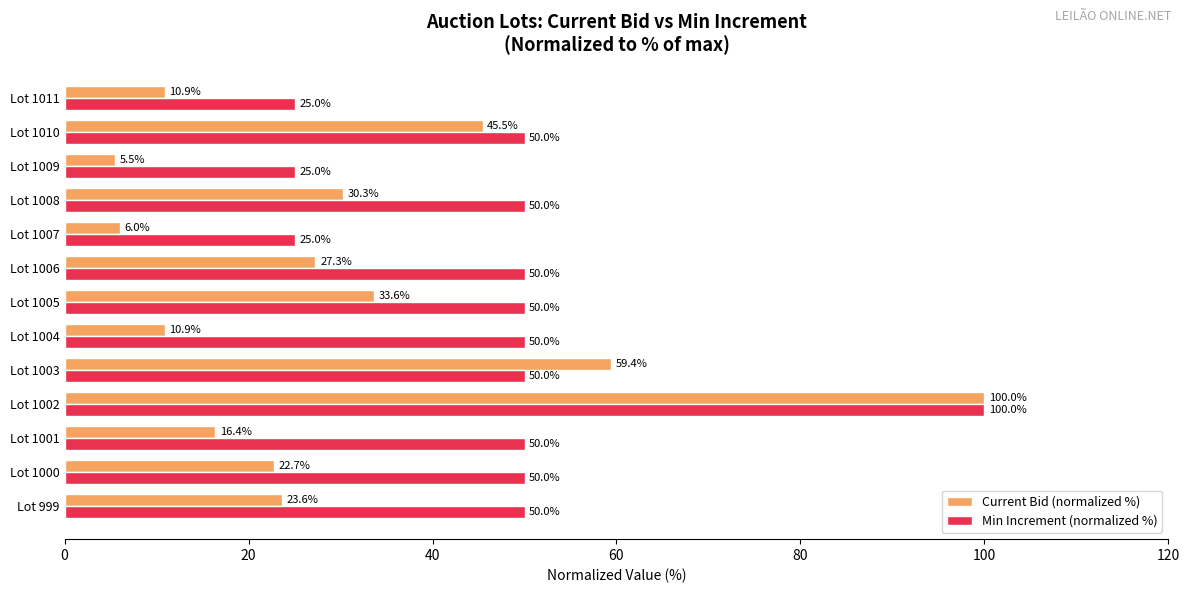

True or false: Min Increment (normalized %) has a value of 15.9 at Lot 1011.

False